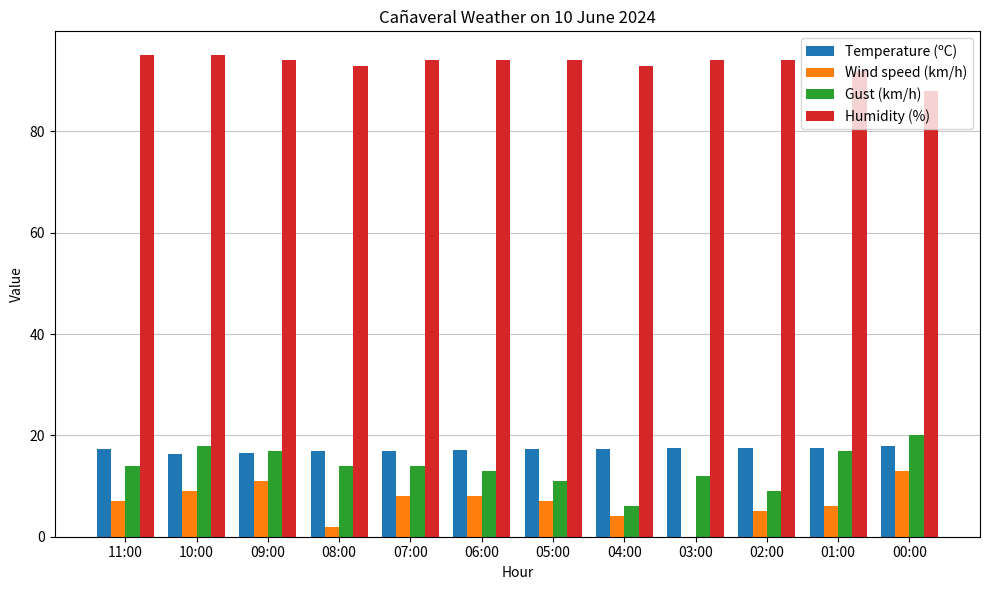

The value of Temperature (ºC) at 10:00 is 16.4. True or false?

True